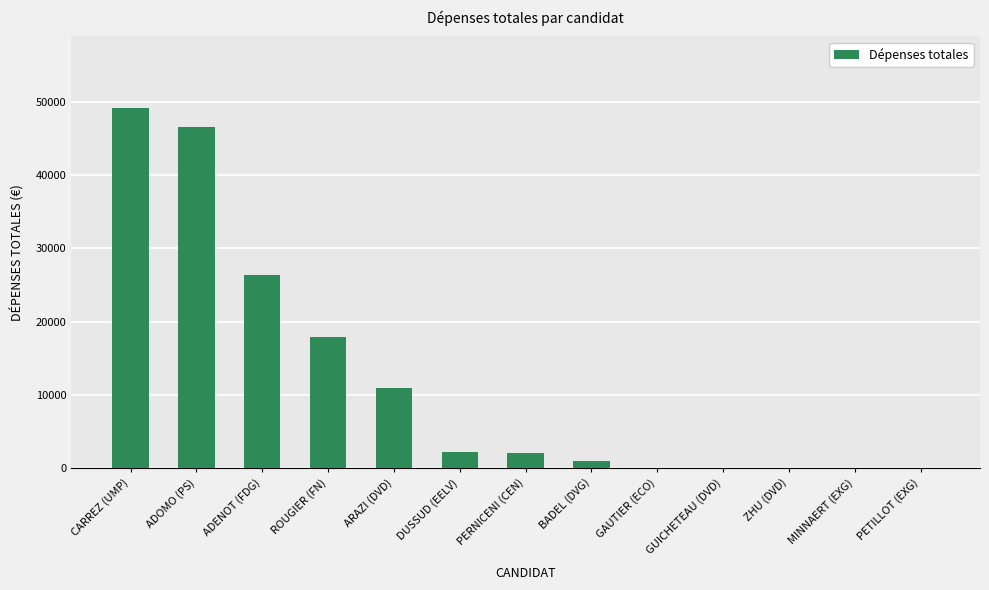

Where is the data nearest to the value 24533?

ADENOT (FDG)